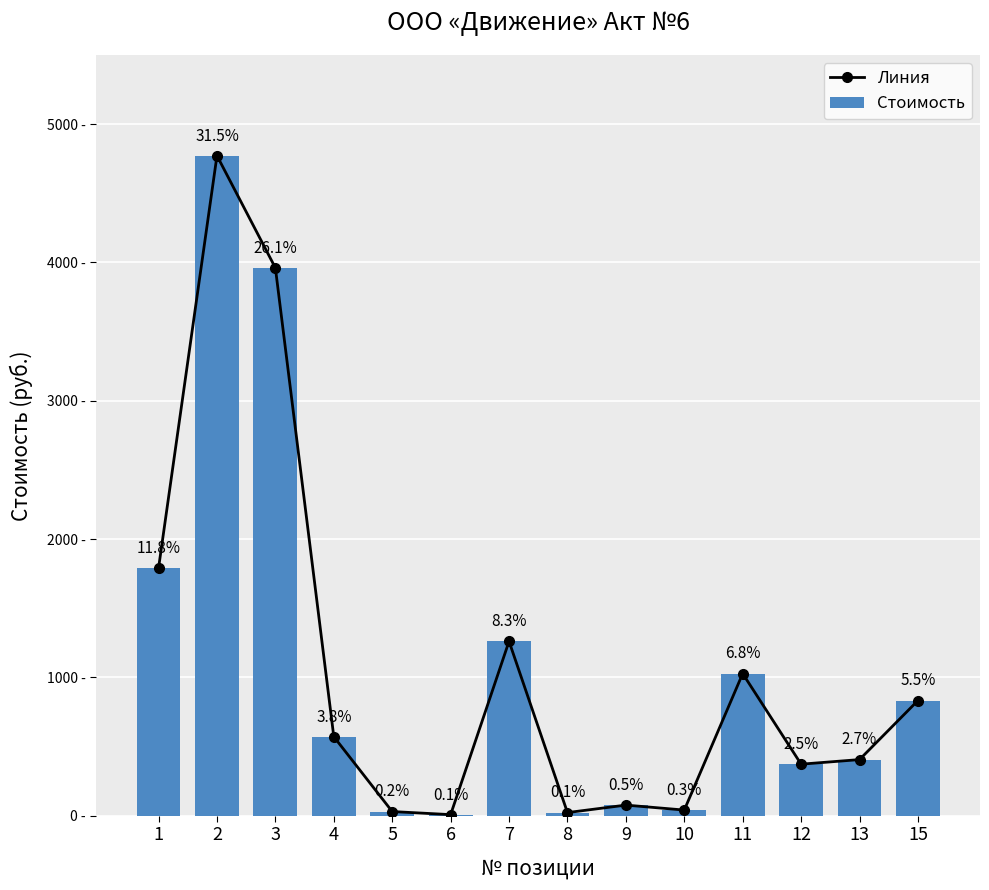

What is the average value of the Стоимость series?

1083.7